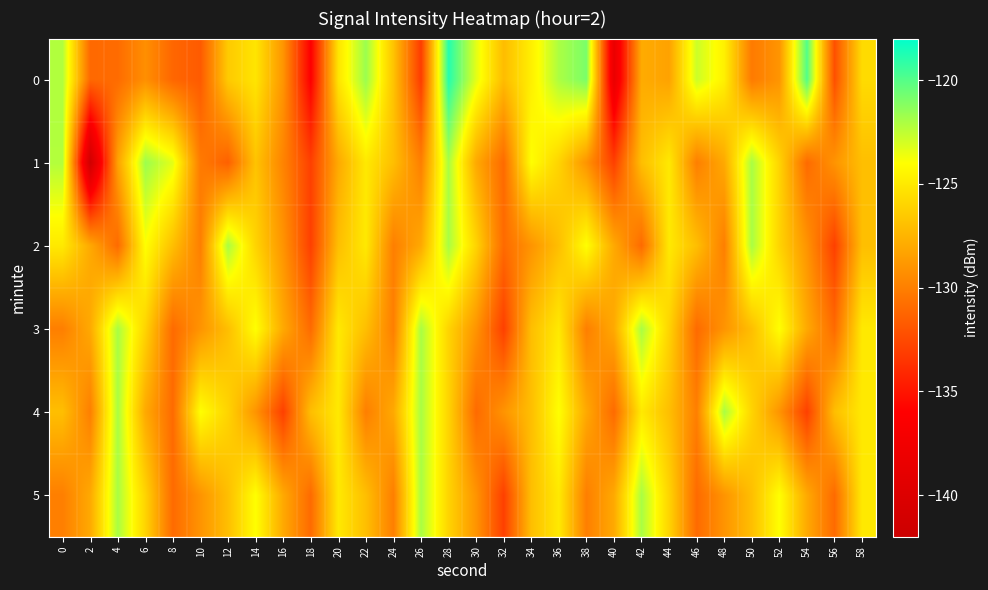

Which series changed the most between 14 and 32?

3